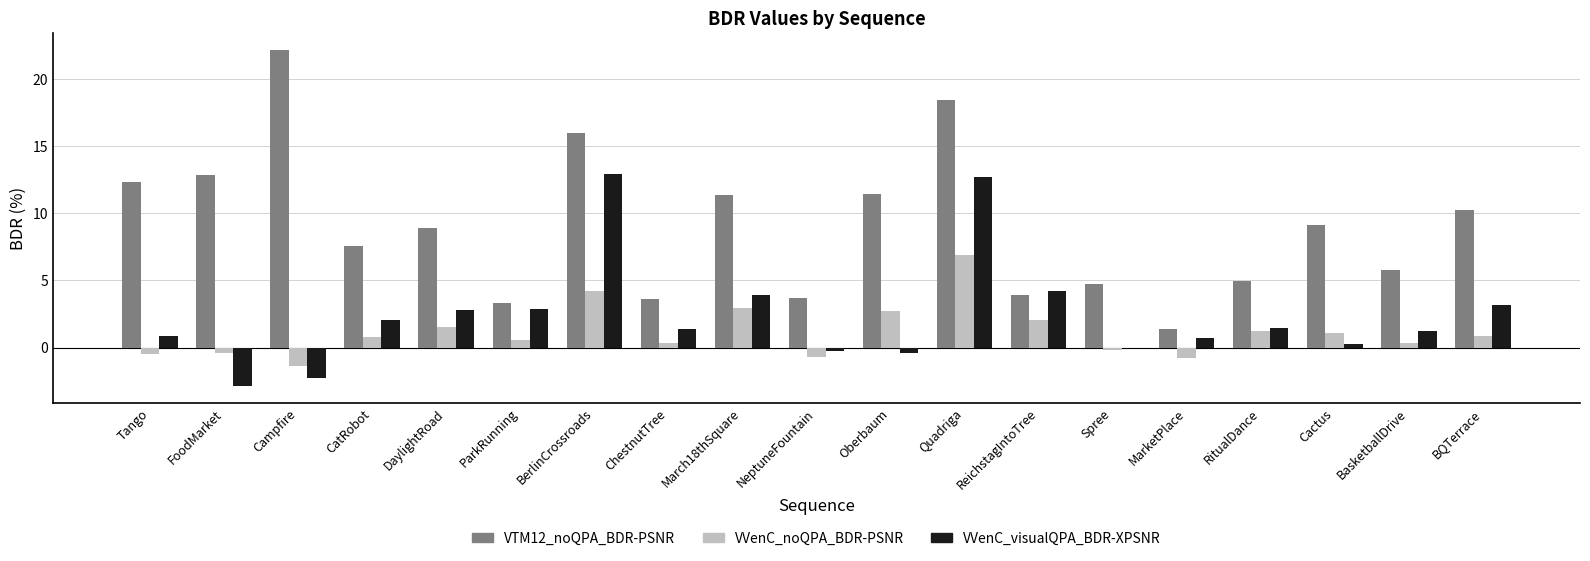

Is it true that VTM12_noQPA_BDR-PSNR equals 9.2 at Cactus?

True